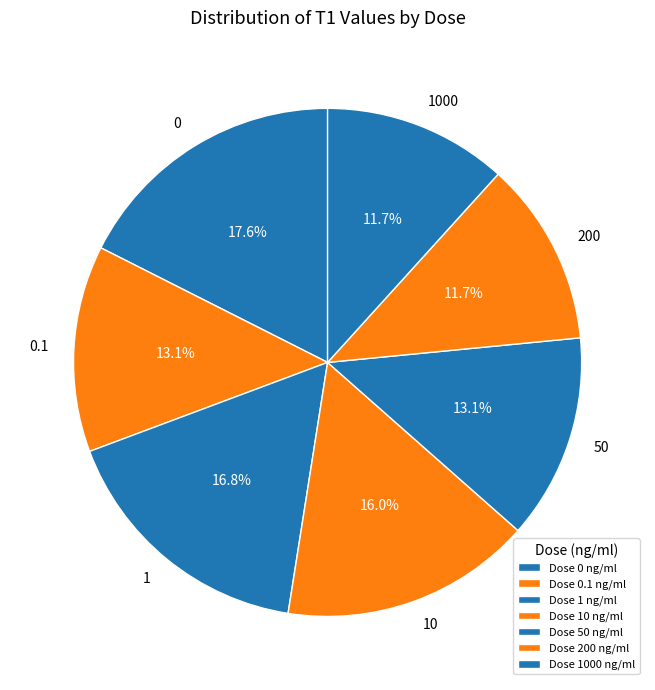

Does any single category account for the majority?

No